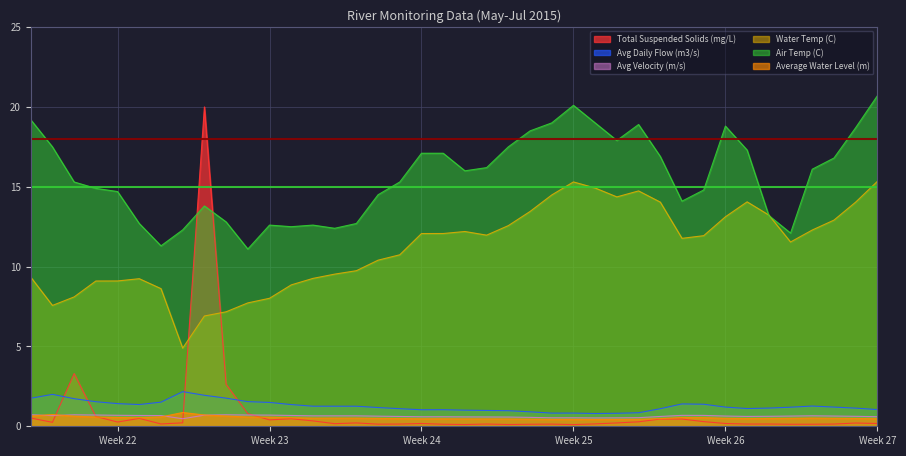

True or false: Average Water Level (m) and Air Temp (C) cross at least once.

False